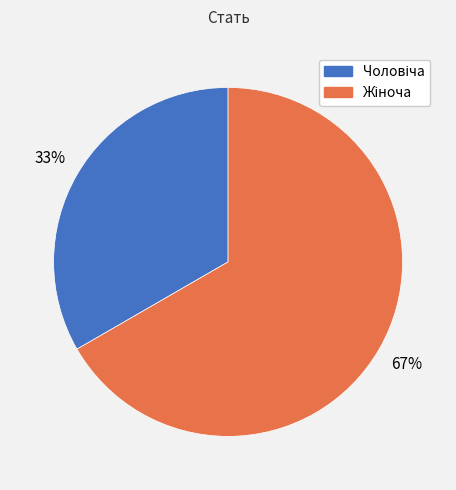

To the nearest percent, what is the average slice percentage?

50%